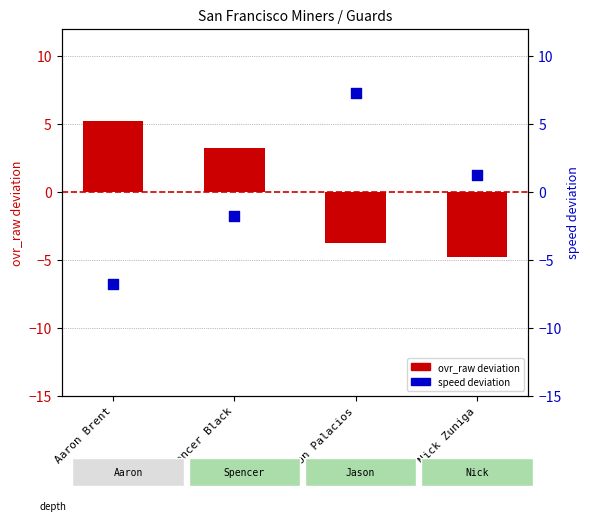

Which series contains the highest Y value?

speed deviation